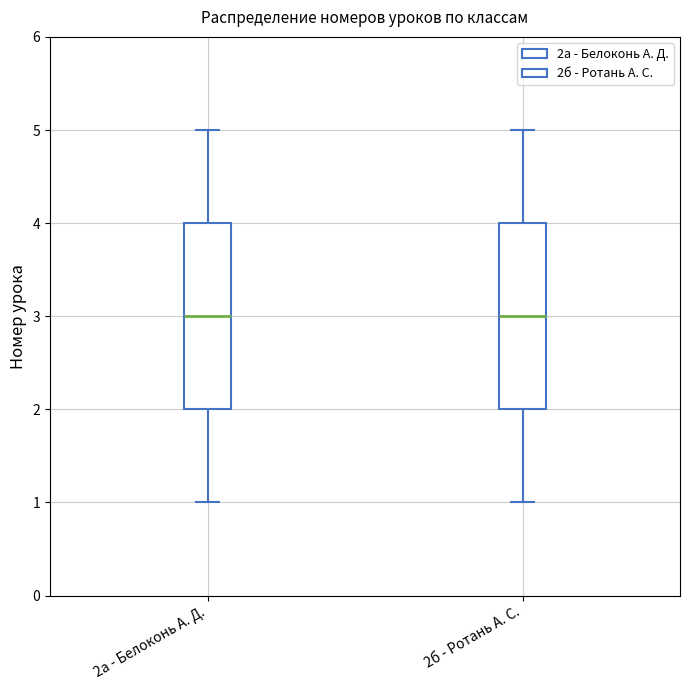

Where does the lower whisker of the box for 2а - Белоконь А. Д. end on the y-axis? The values are not printed on the chart, so give them approximately, as read against the axis.

1